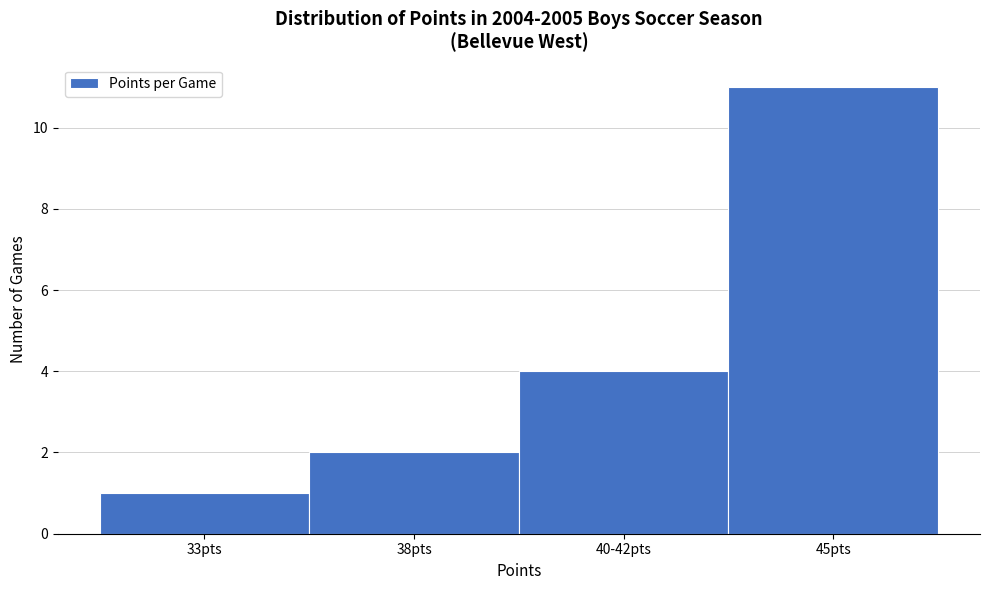

Reading left to right, transcribe all the data shown in this chart.

33pts=1	38pts=2	40-42pts=4	45pts=11